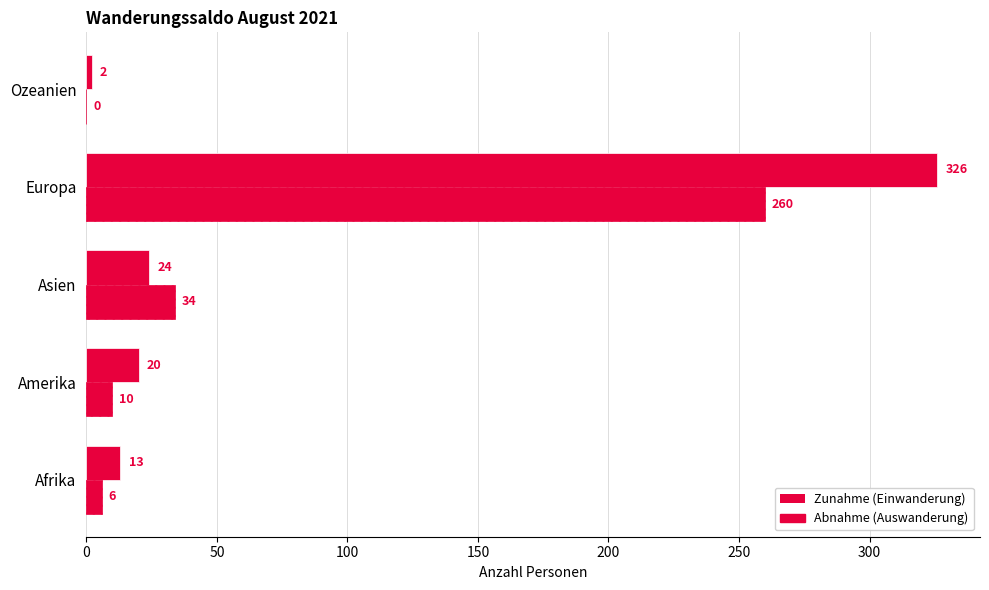

How many positive values does the Abnahme (Auswanderung) series have?

4